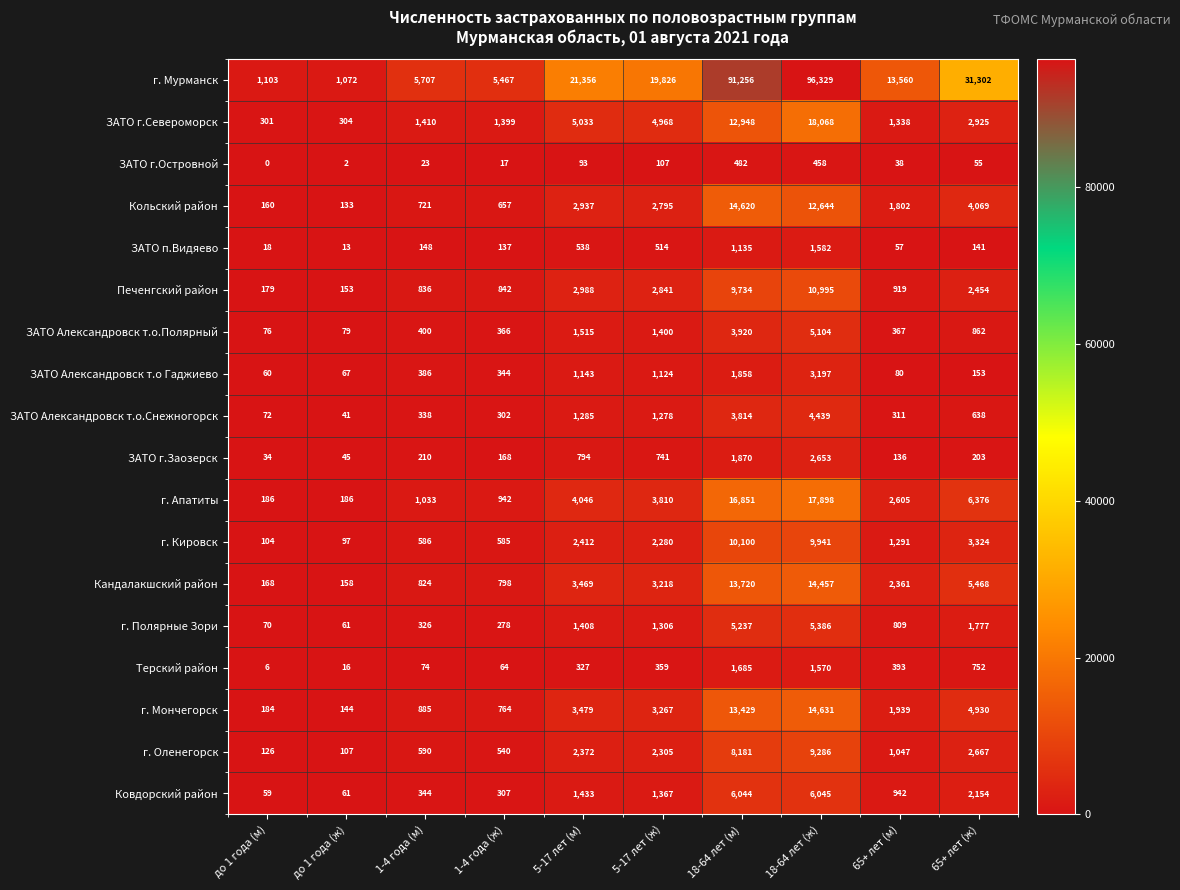

List the series in order of their peak value, lowest first.

ЗАТО г.Островной, ЗАТО п.Видяево, Терский район, ЗАТО г.Заозерск, ЗАТО Александровск т.о Гаджиево, ЗАТО Александровск т.о.Снежногорск, ЗАТО Александровск т.о.Полярный, г. Полярные Зори, Ковдорский район, г. Оленегорск, г. Кировск, Печенгский район, Кандалакшский район, Кольский район, г. Мончегорск, г. Апатиты, ЗАТО г.Североморск, г. Мурманск